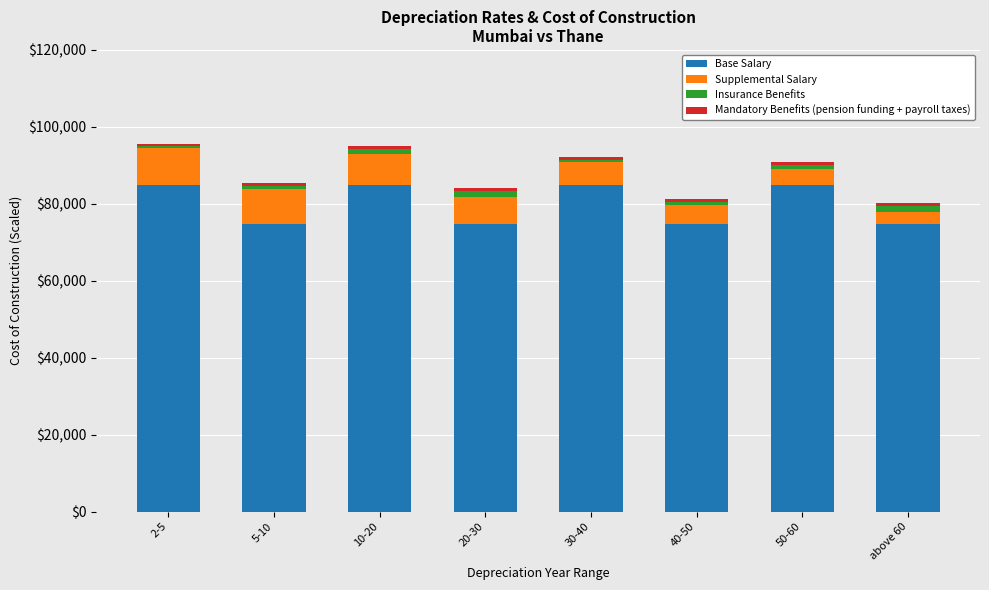

True or false: Base Salary has a value of 74800 at 40-50.

True